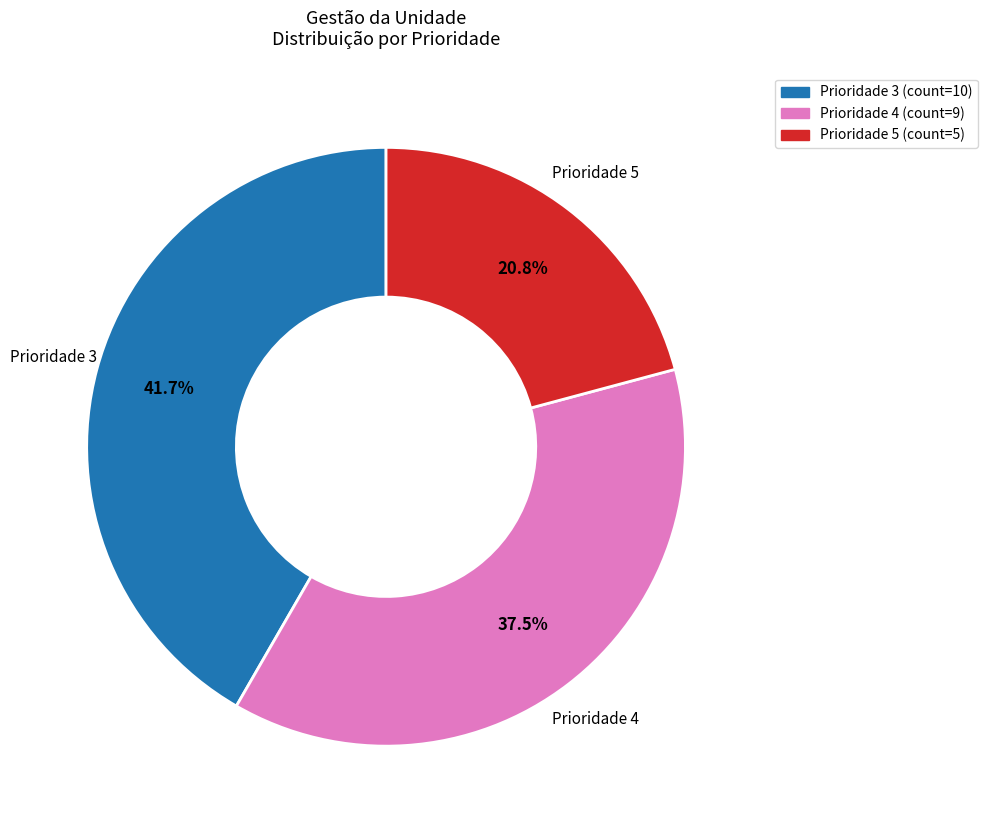

Is there a majority slice in this chart?

No